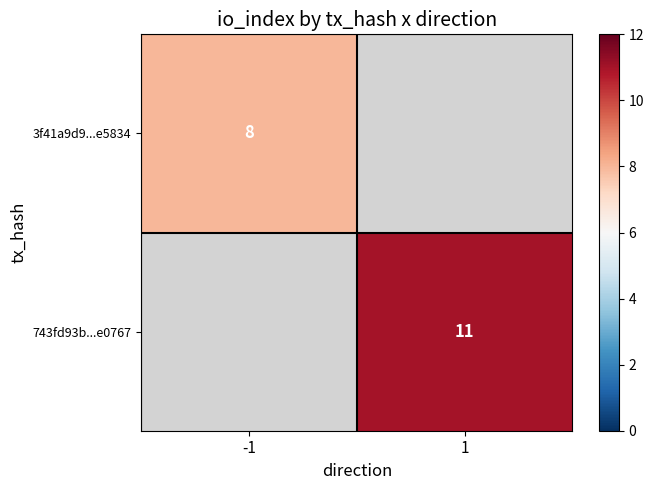

Is it true that 3f41a9d9...e5834 equals 8 at -1?

True